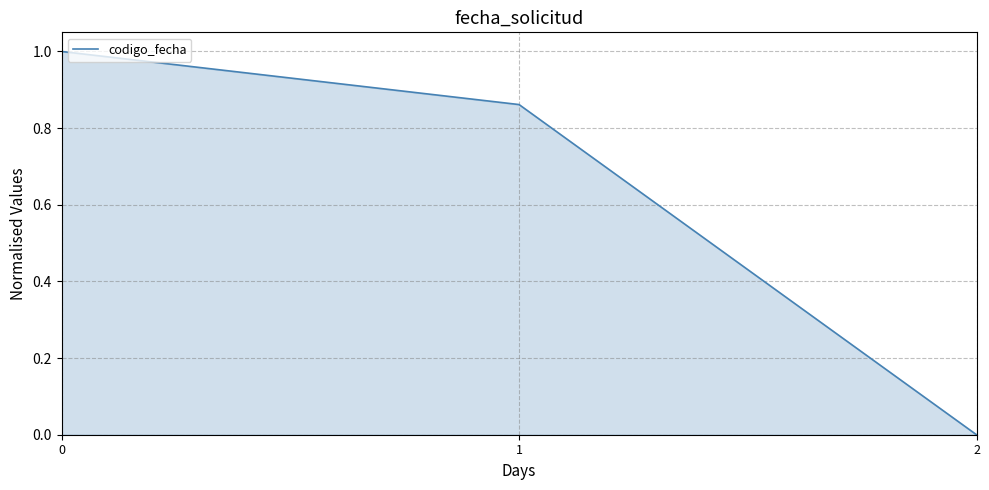

What is the change in value from 0 to 2?

-1.0